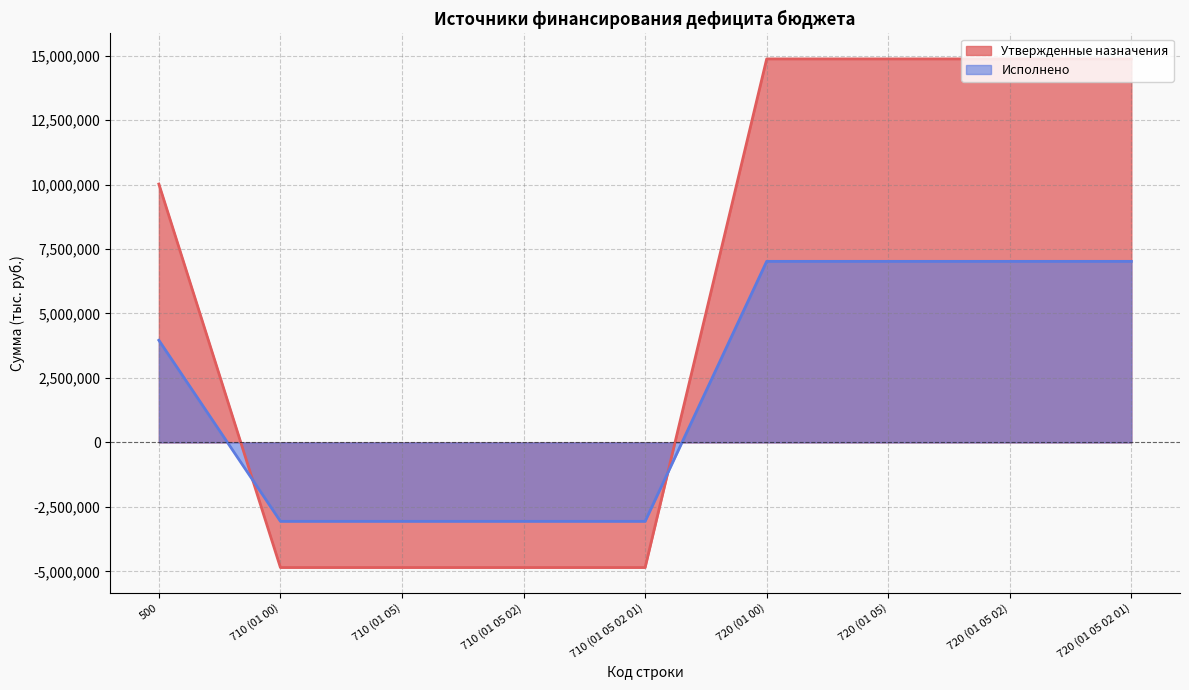

Rank the series by their maximum value, from lowest to highest.

Исполнено, Утвержденные назначения